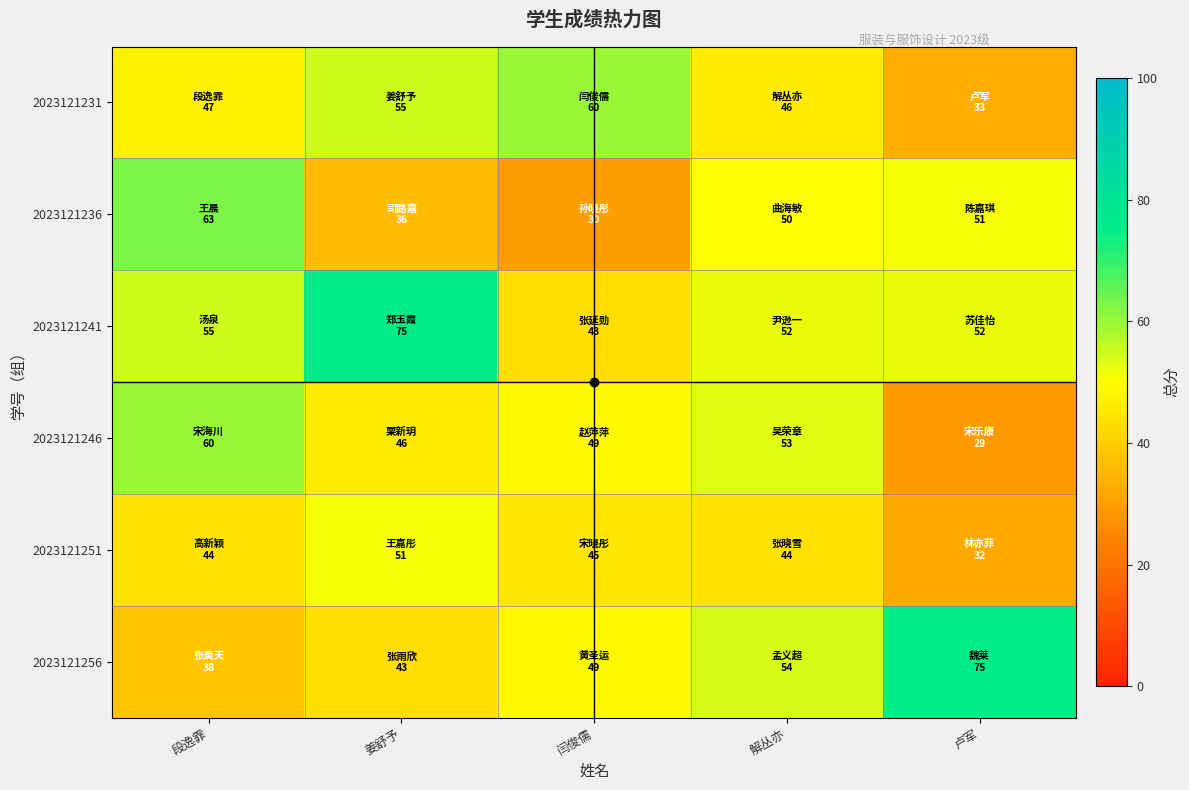

At 段逸霏, list the series in order from largest to smallest.

2023121236, 2023121246, 2023121241, 2023121231, 2023121251, 2023121256